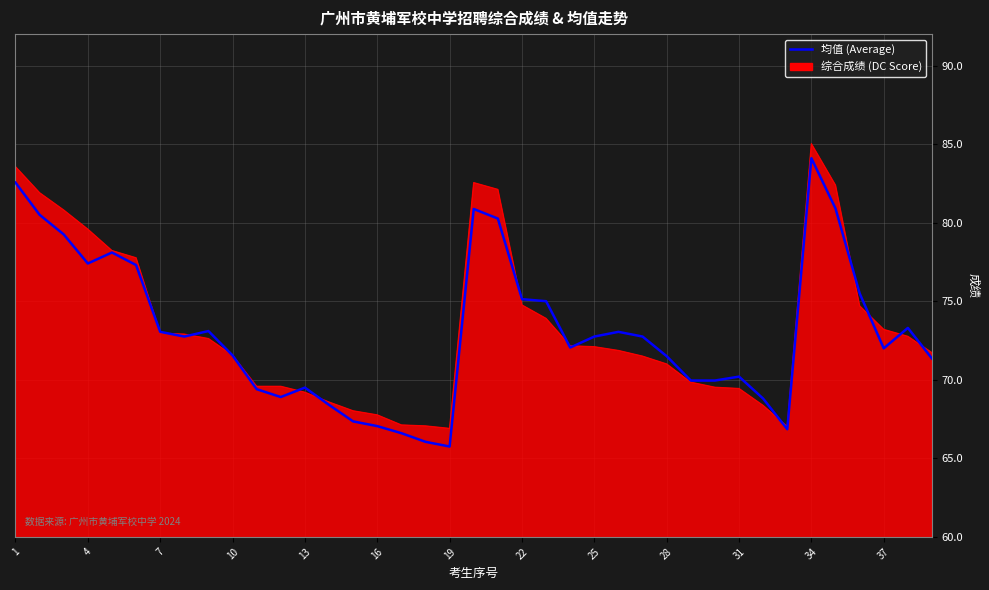

What is the maximum value shown in the chart?

85.0